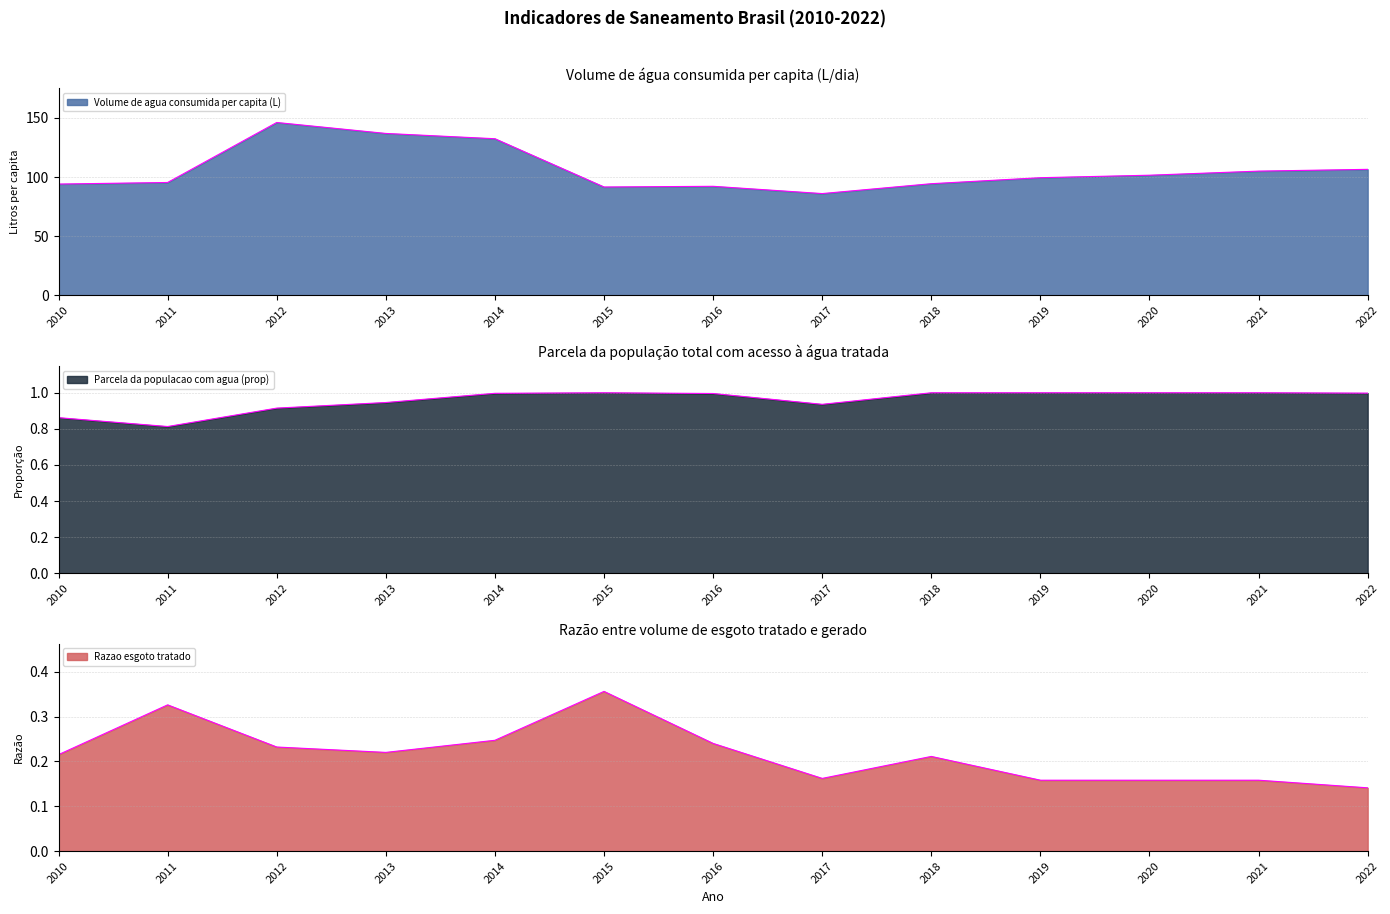

True or false: Parcela da populacao com agua (prop) and Razao esgoto tratado cross at least once.

False